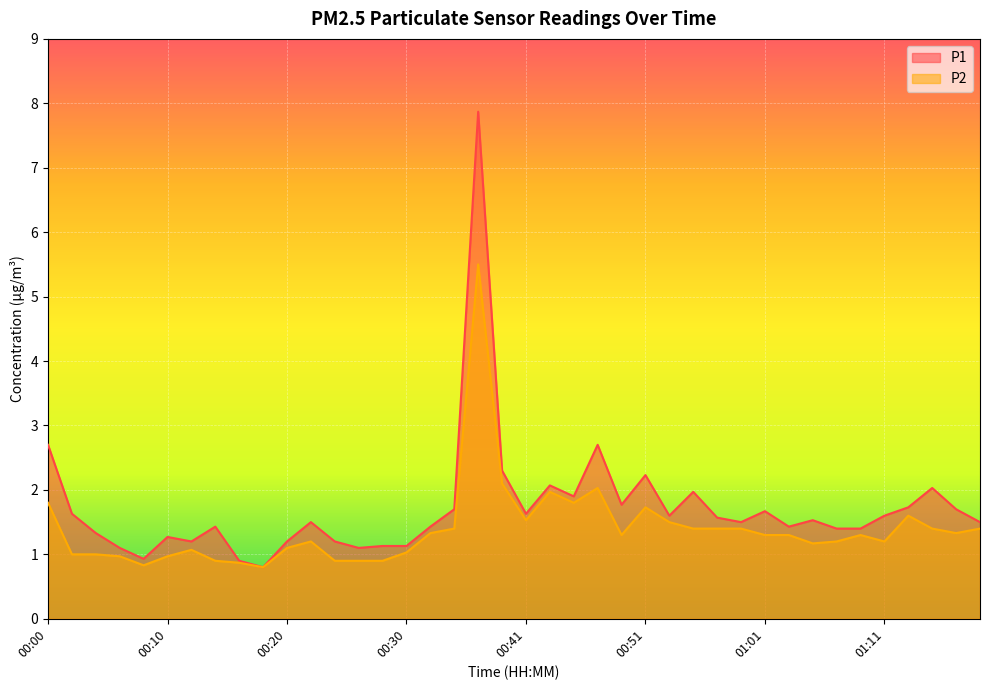

Which series changed the most between 00:41 and 00:43?

P1